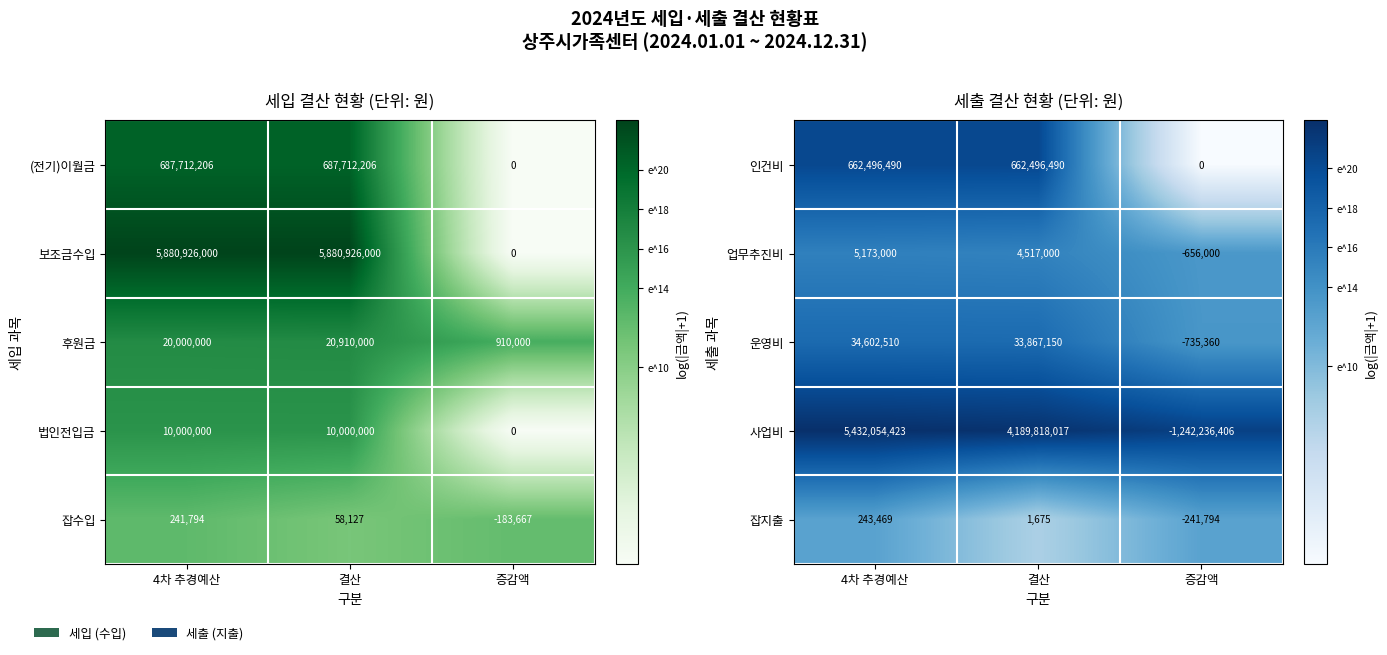

What is the total value across all series at 결산?

82.6